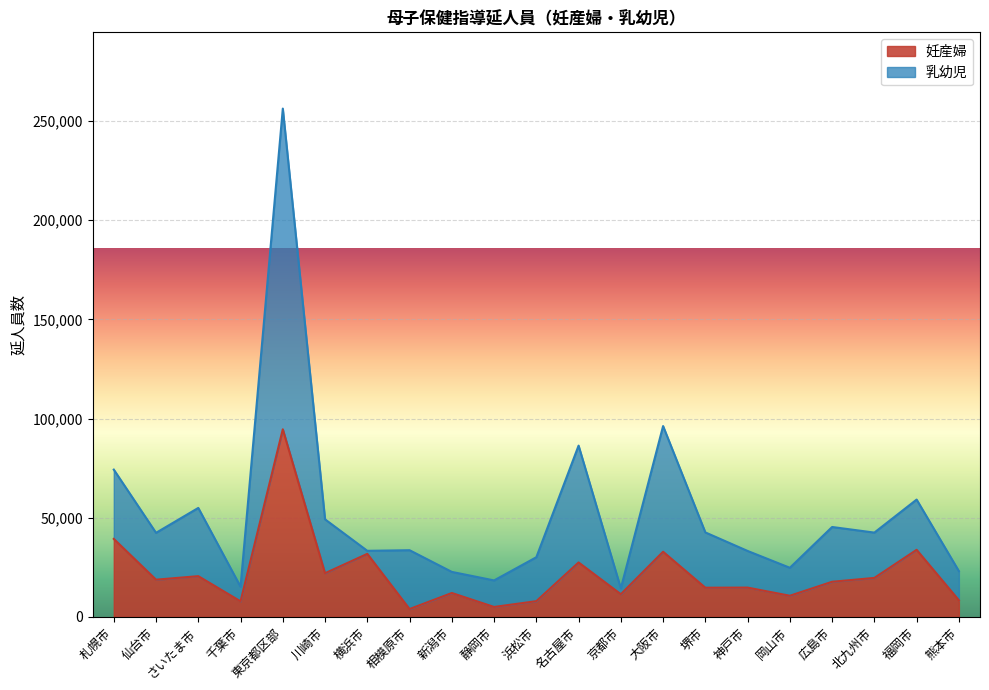

How many values in the 乳幼児 series exceed 42376?

10